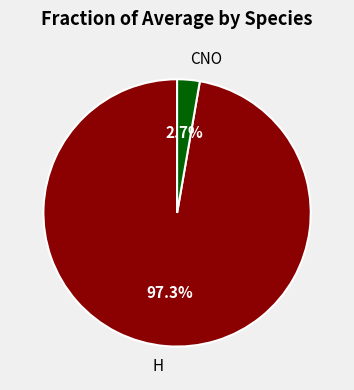

To the nearest percent, what is the difference between the largest and smallest slice percentages?

95%